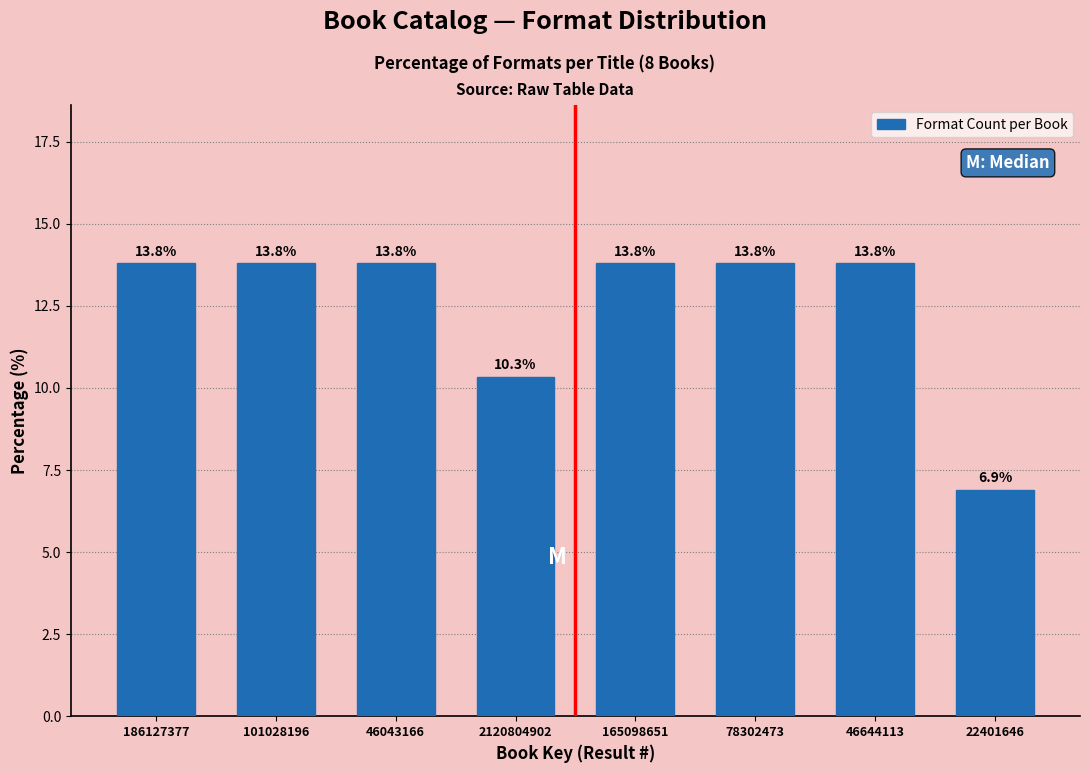

Reading left to right, what are all the values shown in this chart?

13.8	13.8	13.8	10.3	13.8	13.8	13.8	6.9